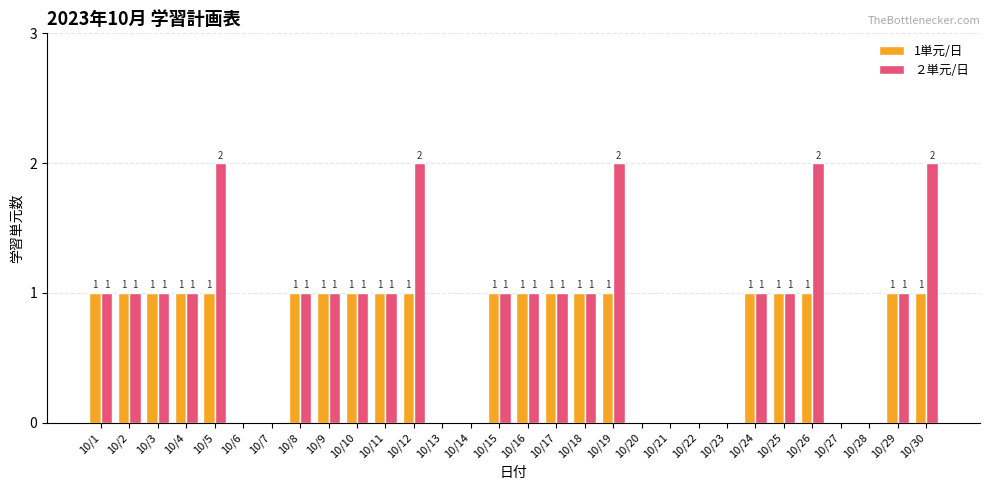

Is the value of ２単元/日 at 10/19 greater than the value of 1単元/日 at 10/11?

Yes